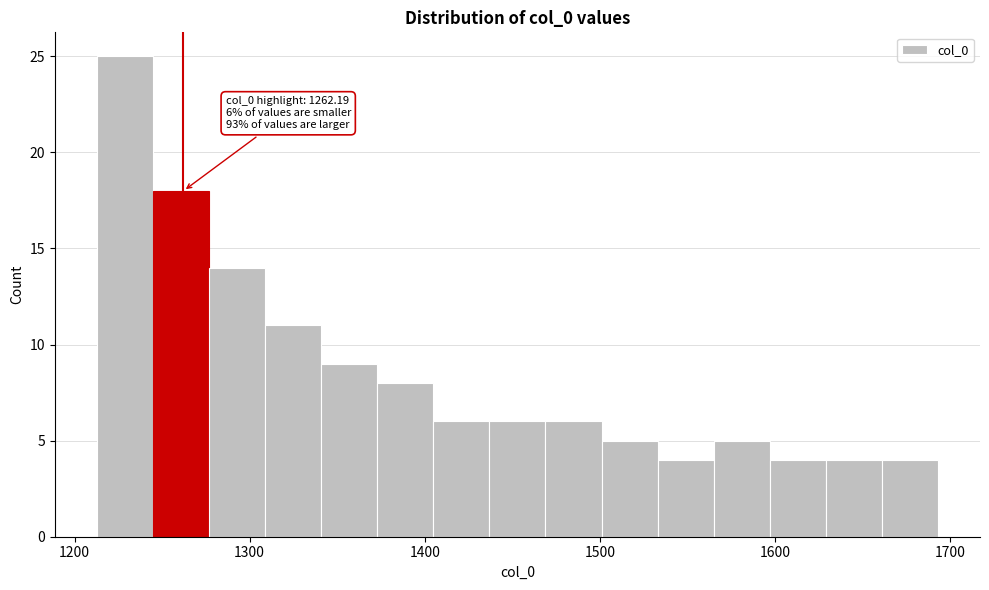

Read against the x-axis, roughly where is the centre of the tallest bar?

1230